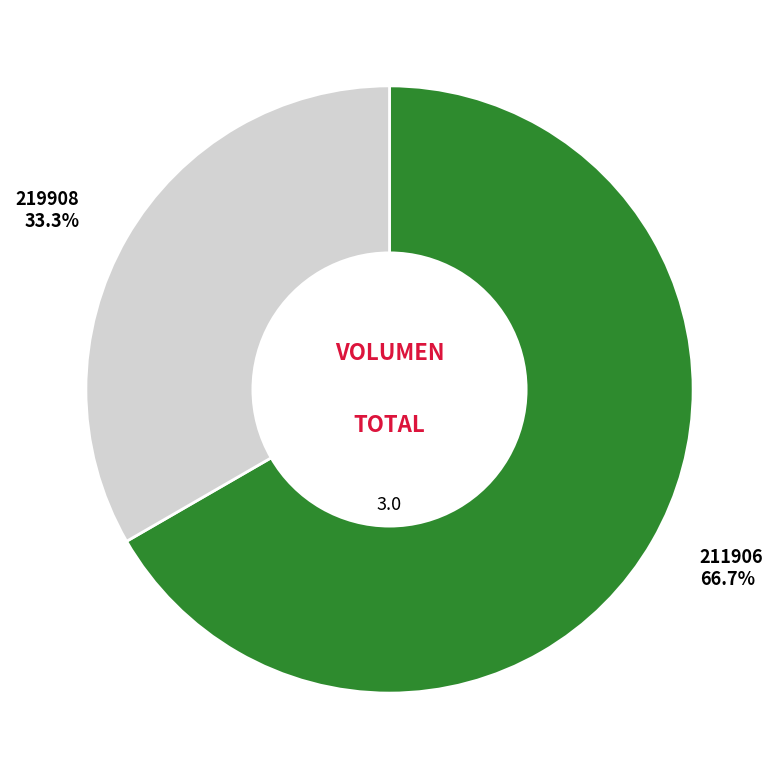

The 211906 slice represents 67% of the pie. True or false?

True